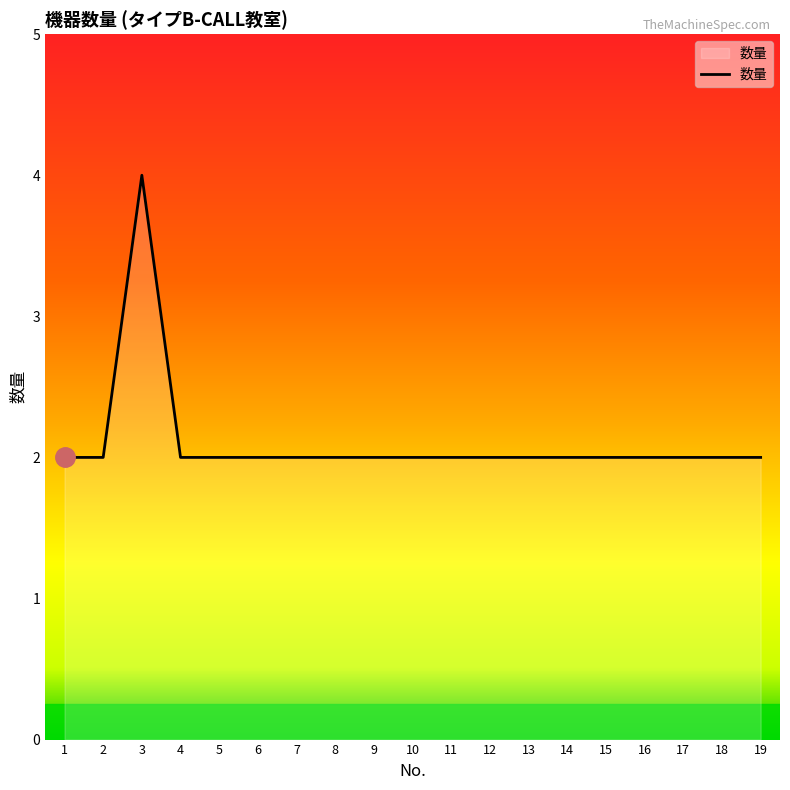

The value at 16 is 1. True or false?

False